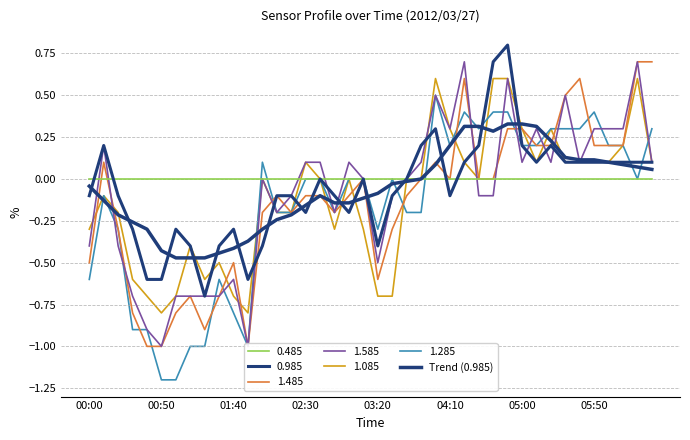

What is the sum of the values at 35 and 36?

0.2